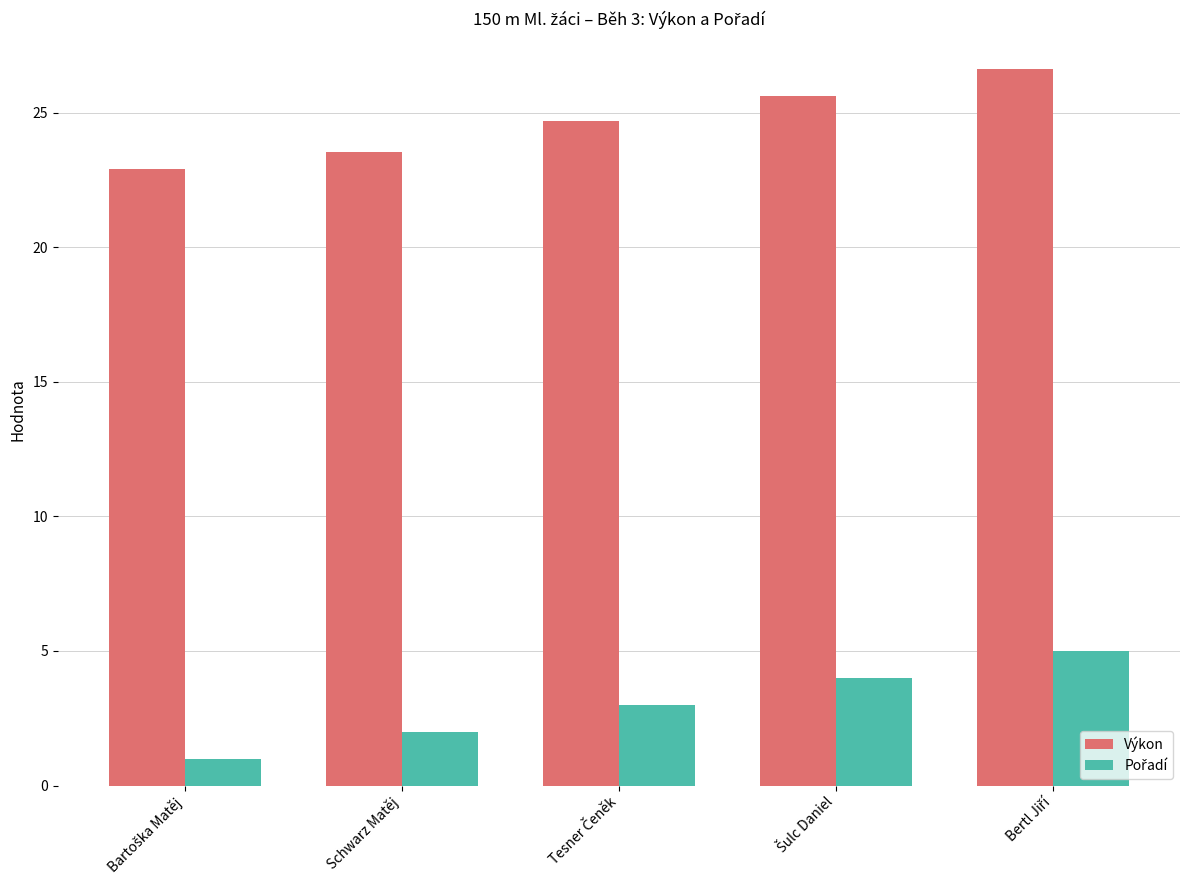

What is the maximum value shown in the chart?

26.6